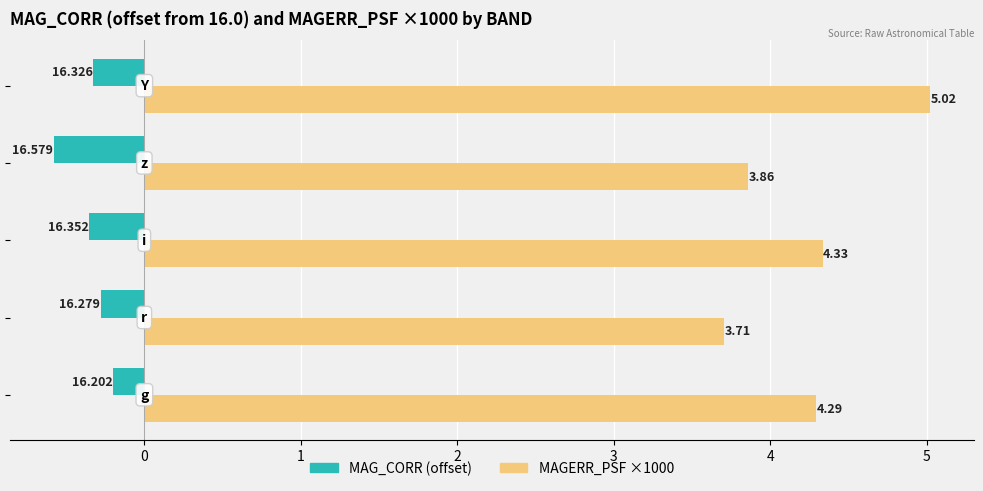

True or false: MAGERR_PSF ×1000 has a value of 2.0 at 3.

False